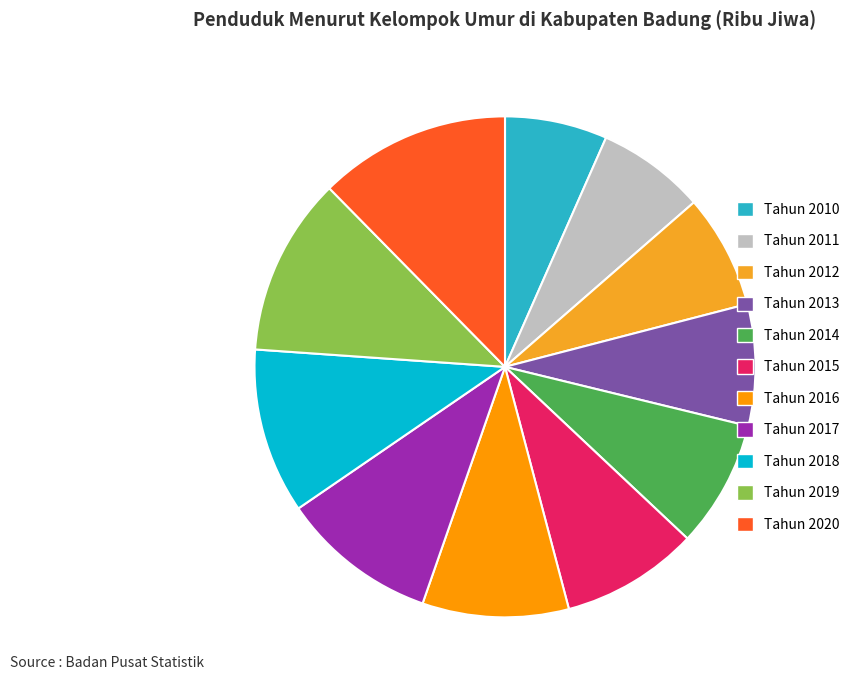

Is Tahun 2017 the majority of the pie?

No